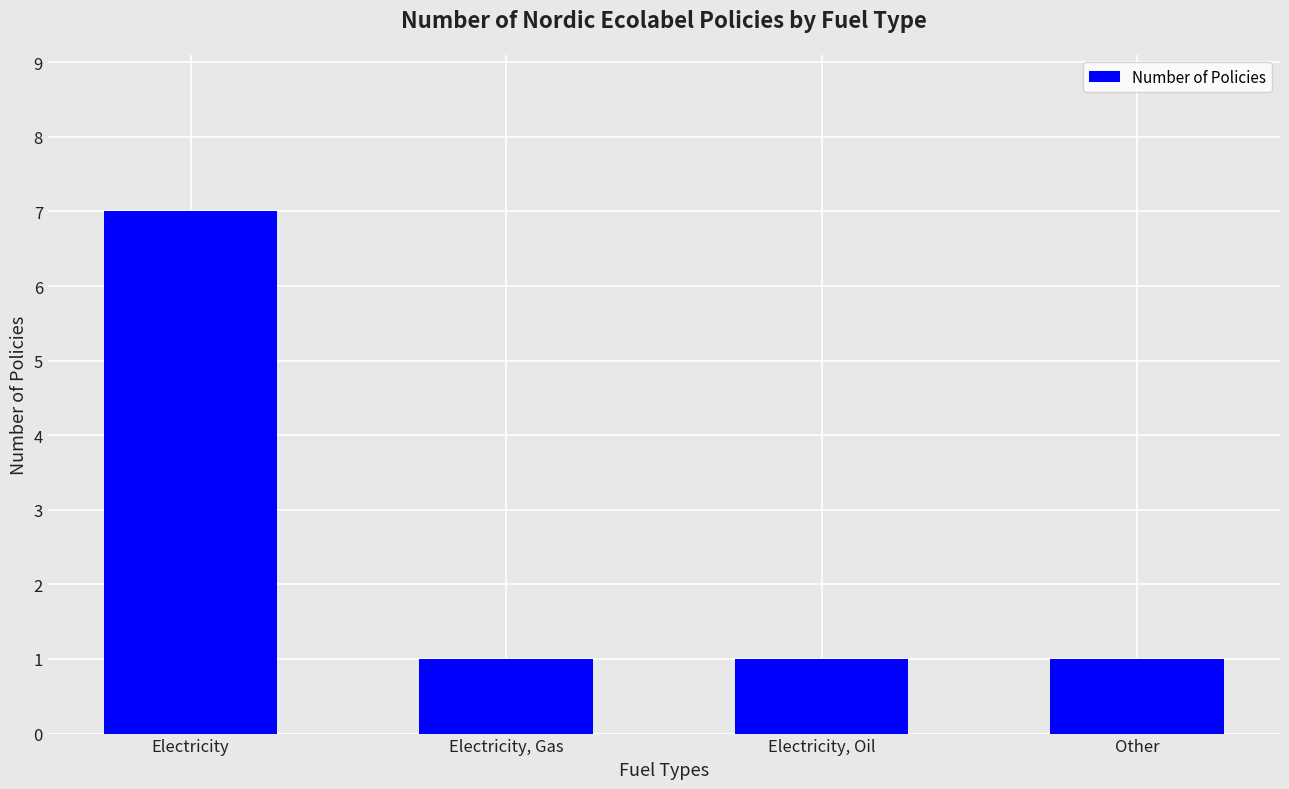

What is the sum of all values?

10